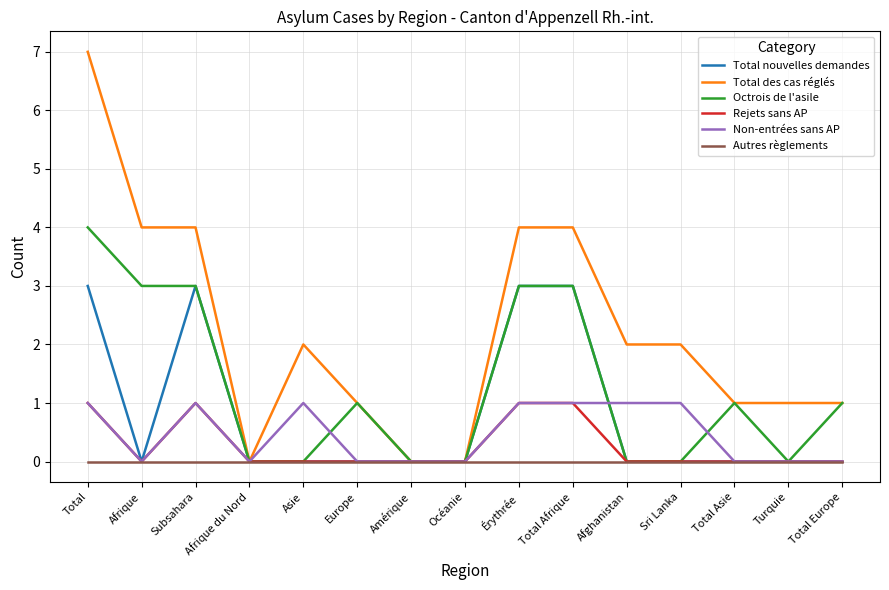

At which category does the chart reach its peak across all series?

Total